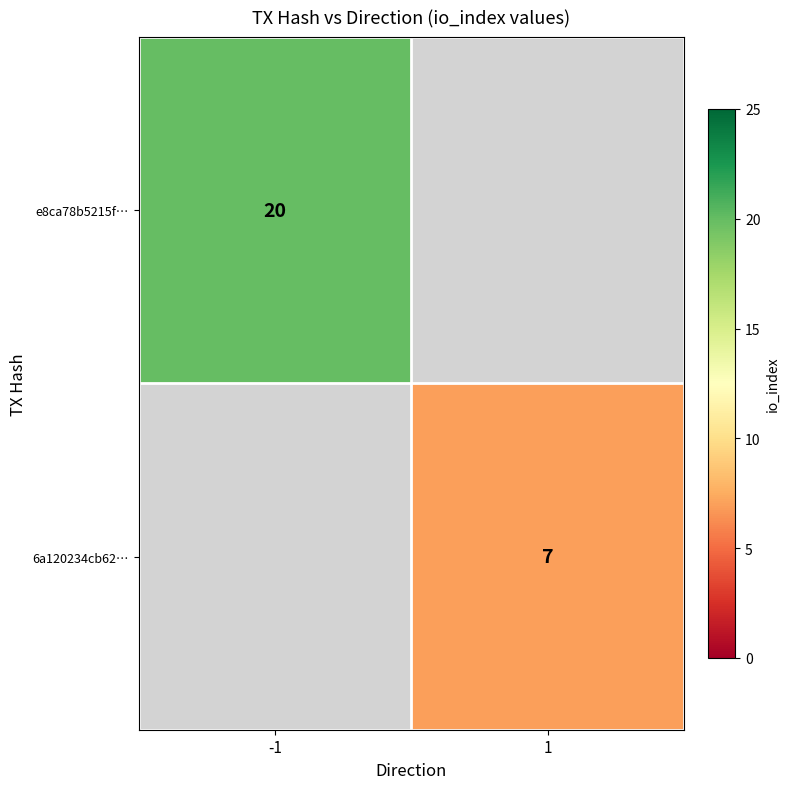

Is it true that 6a120234cb62… equals 7 at 1?

True